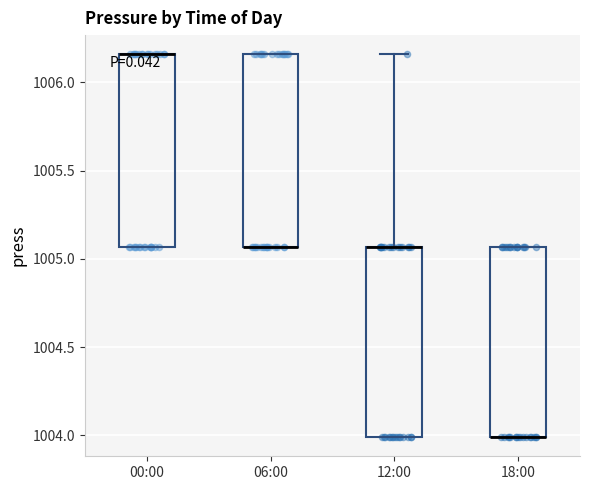

Reading left to right, read every box against the y-axis: the position of its median line, the range the box covers, and the ends of its whiskers. The values are not printed on the chart, so give them approximately, as read against the axis.

00:00: median 1006.15 (drawn on the box's upper edge), box 1005.05 to 1006.15, whiskers 1005.05 to 1006.15
06:00: median 1005.05 (drawn on the box's lower edge), box 1005.05 to 1006.15, whiskers 1005.05 to 1006.15
12:00: median 1005.05 (drawn on the box's upper edge), box 1004.00 to 1005.05, whiskers 1004.00 to 1006.15
18:00: median 1004.00 (drawn on the box's lower edge), box 1004.00 to 1005.05, whiskers 1004.00 to 1005.05